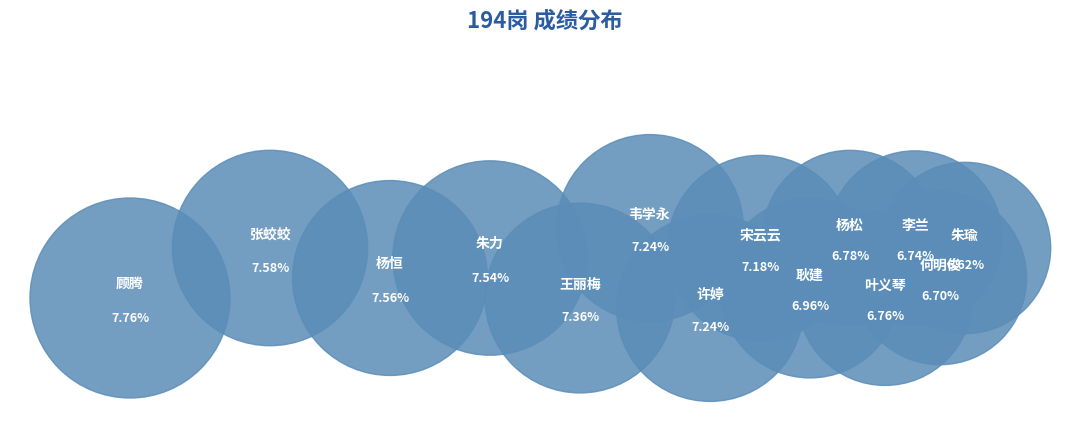

To the nearest percent, what is the combined percentage of 耿建 and 韦学永?

14%